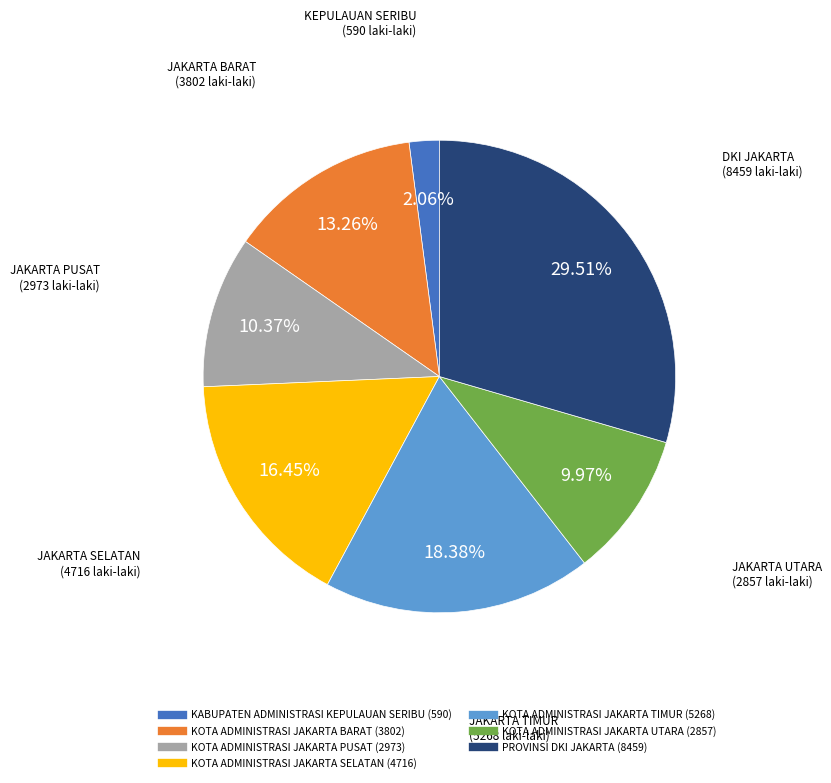

What portion of the pie excludes KOTA ADMINISTRASI JAKARTA UTARA?

90.0%